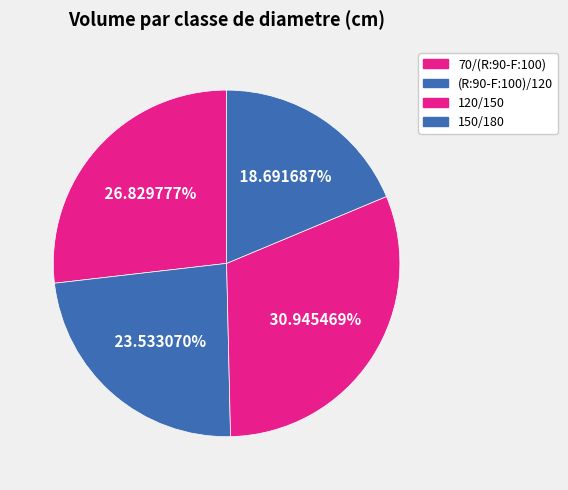

To the nearest percent, what percentage of the pie is 70/(R:90-F:100)?

27%